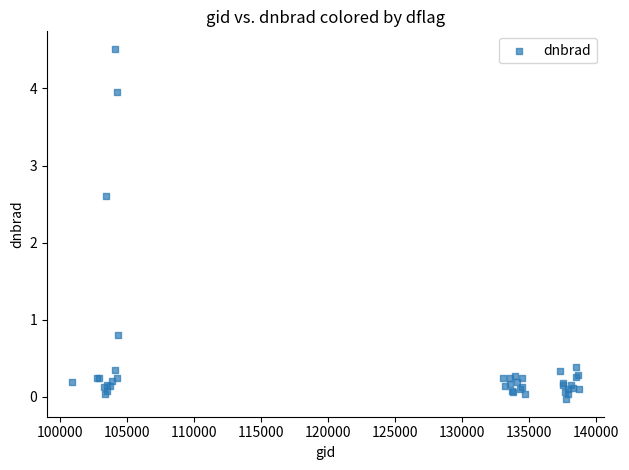

What Y value in the scatter plot is closest to 2?

2.6